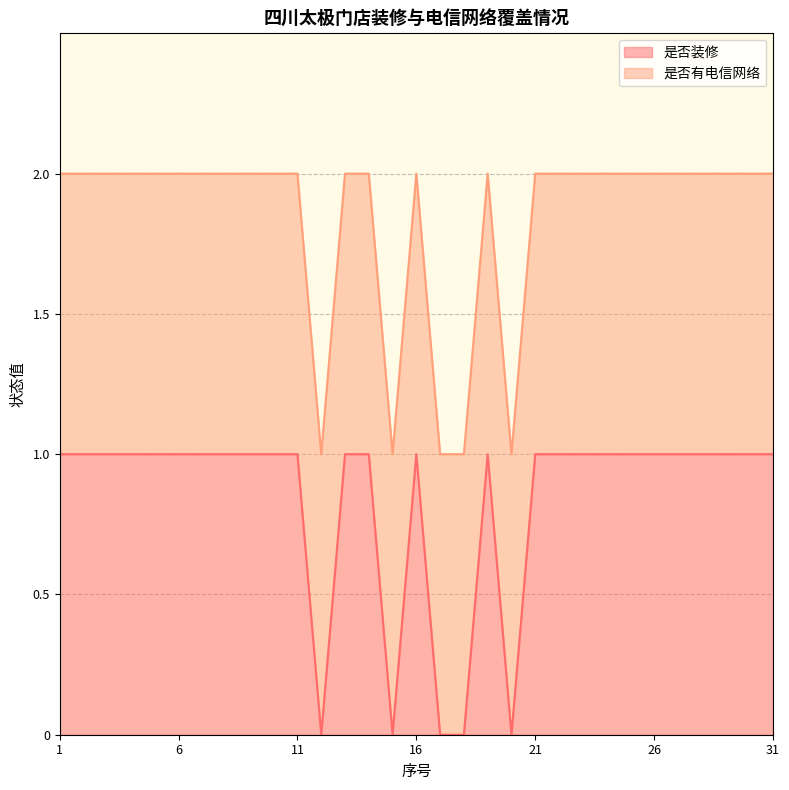

List the labels in order of value, largest first.

1, 2, 3, 4, 5, 6, 7, 8, 9, 10, 11, 13, 14, 16, 19, 21, 22, 23, 24, 25, 26, 27, 28, 29, 30, 31, 12, 15, 17, 18, 20